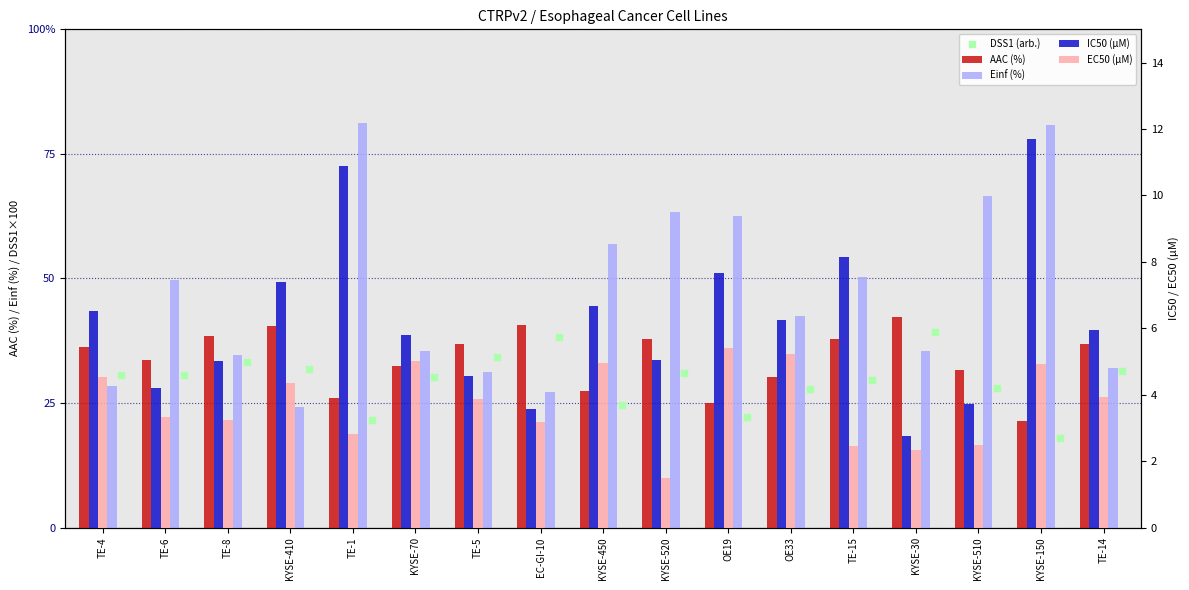

Which series reaches the maximum Y coordinate?

Einf (%)